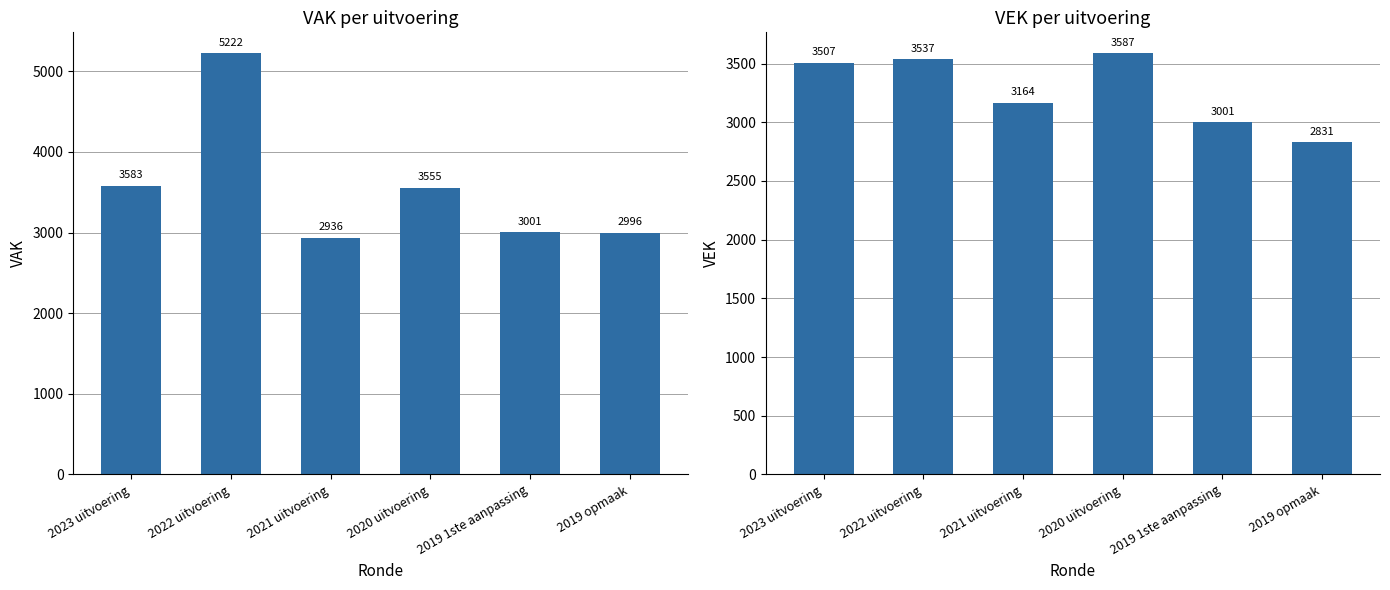

What is the maximum value shown in the chart?

5222